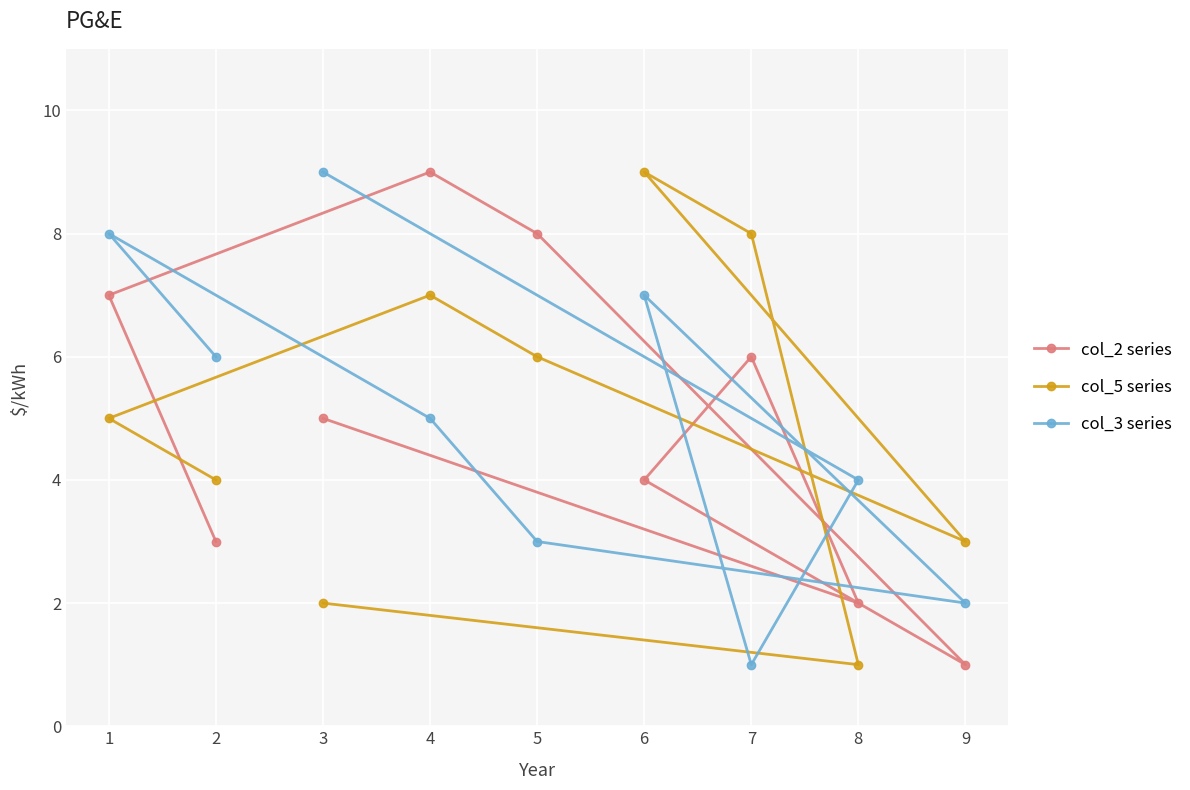

Reading left to right, list all the values displayed in this chart.

col_2 series: 1=7	2=3	3=5	4=9	5=8	6=4	7=6	8=2	9=1
col_5 series: 1=5	2=4	3=2	4=7	5=6	6=9	7=8	8=1	9=3
col_3 series: 1=8	2=6	3=9	4=5	5=3	6=7	7=1	8=4	9=2